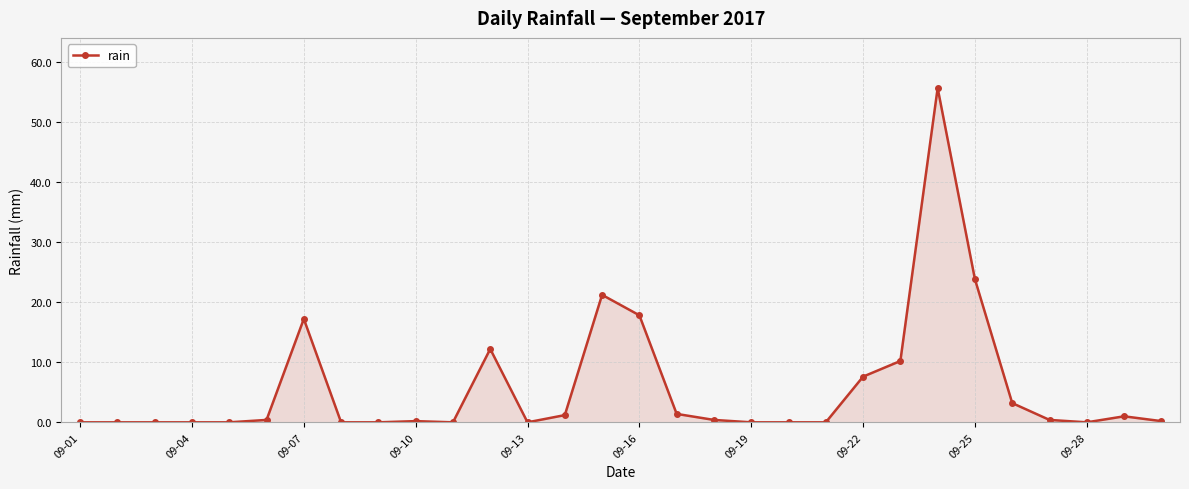

What is the difference between the second highest and minimum values?

23.8